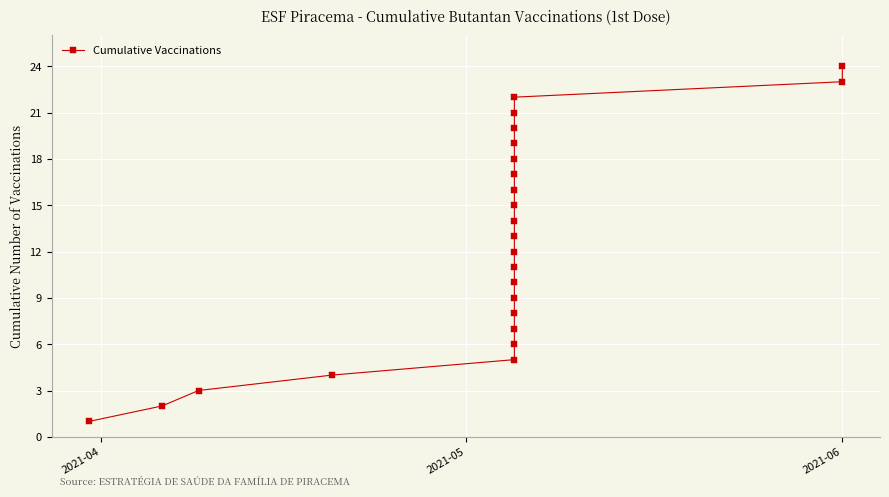

What is the sum of all values?

300